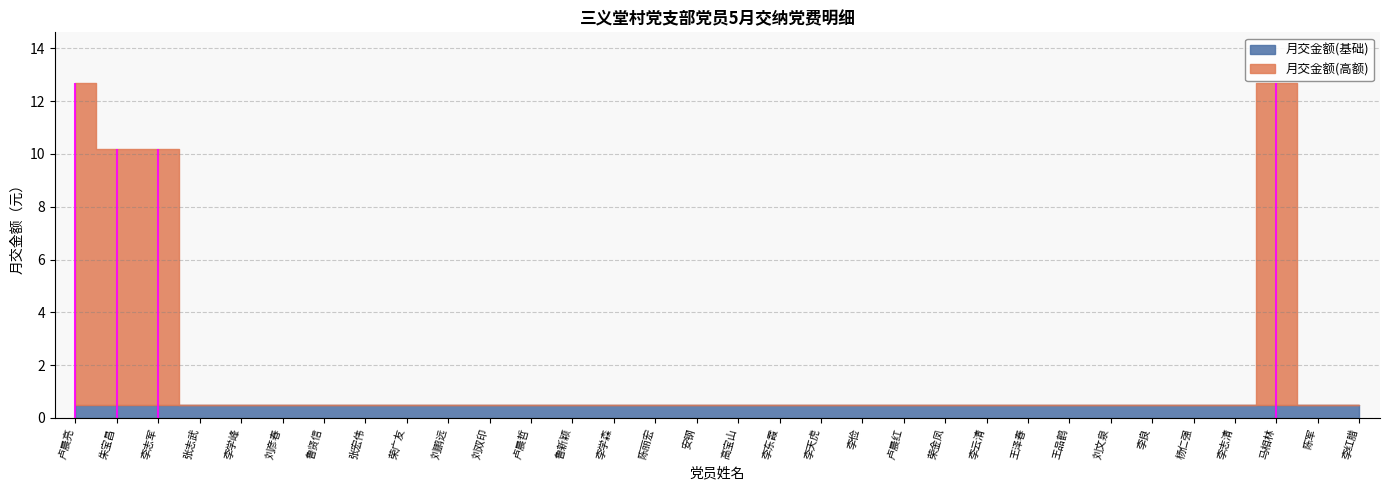

How many lines are shown in the chart?

1